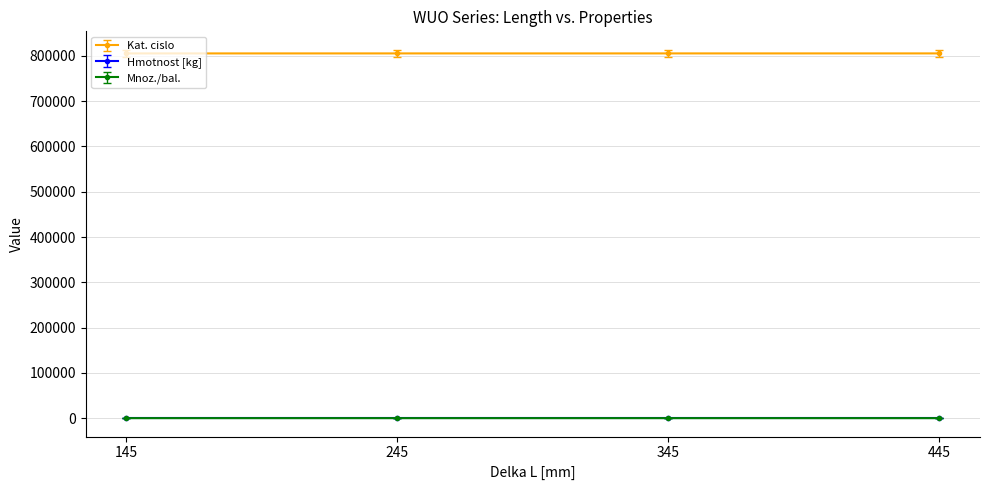

What is the maximum value shown in the chart?

805440.0